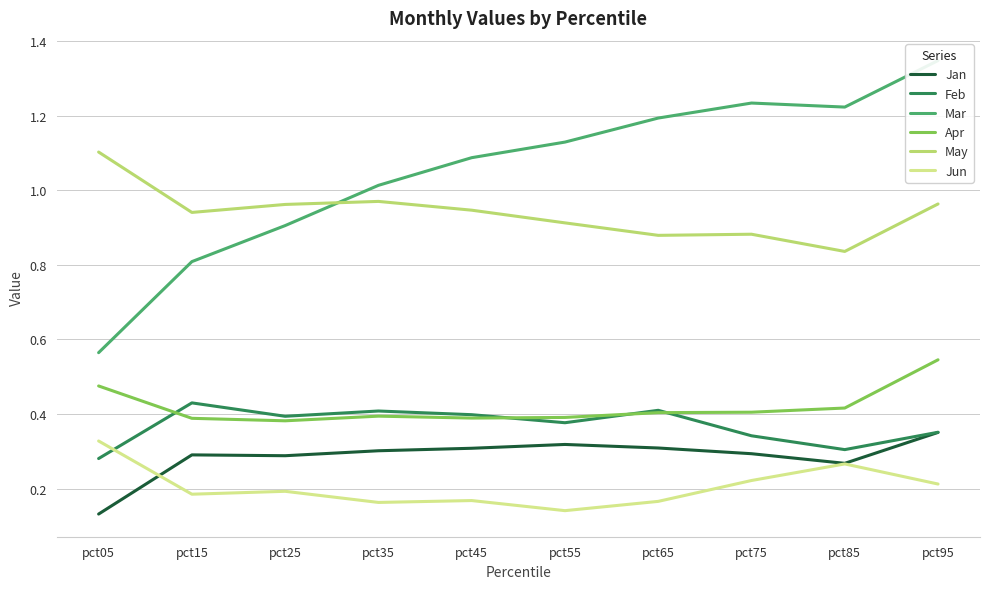

Reading right to left, what are all the values shown in this chart?

Jan: 0.4	0.3	0.3	0.3	0.3	0.3	0.3	0.3	0.3	0.1
Feb: 0.4	0.3	0.3	0.4	0.4	0.4	0.4	0.4	0.4	0.3
Mar: 1.3	1.2	1.2	1.2	1.1	1.1	1.0	0.9	0.8	0.6
Apr: 0.5	0.4	0.4	0.4	0.4	0.4	0.4	0.4	0.4	0.5
May: 1.0	0.8	0.9	0.9	0.9	0.9	1.0	1.0	0.9	1.1
Jun: 0.2	0.3	0.2	0.2	0.1	0.2	0.2	0.2	0.2	0.3